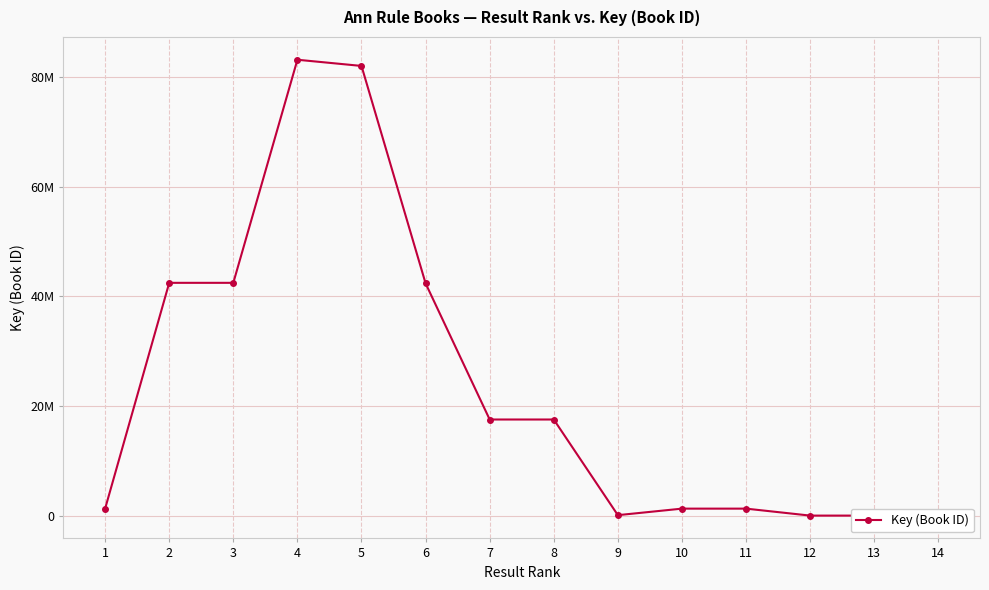

Where is the first local maximum?

4